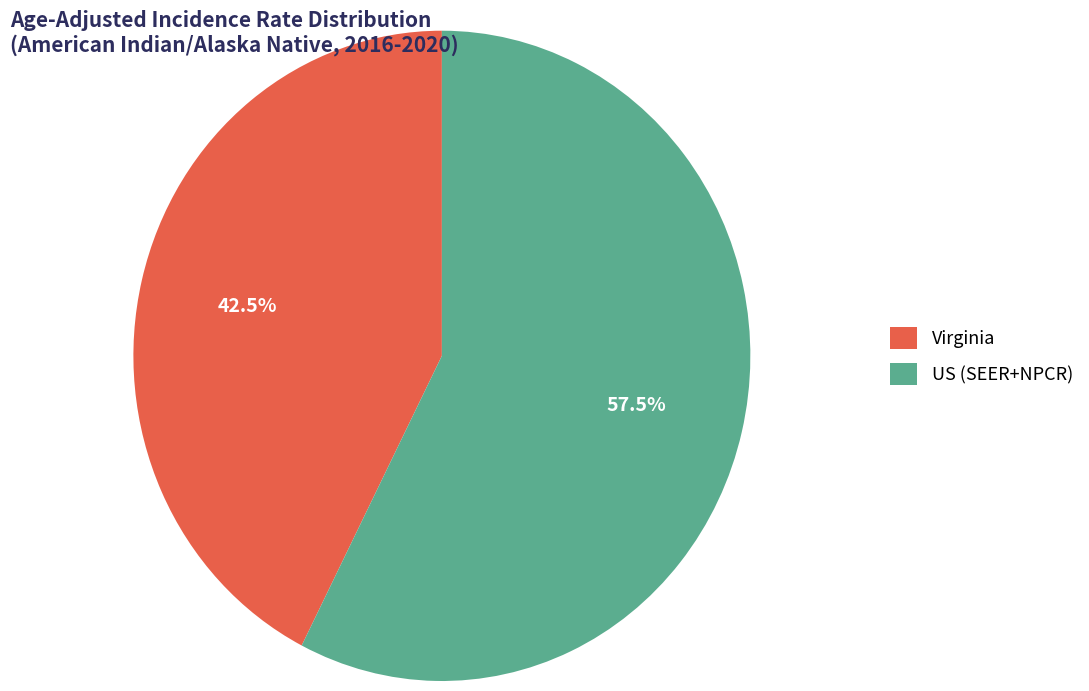

Does Virginia account for over 50% of the chart?

No